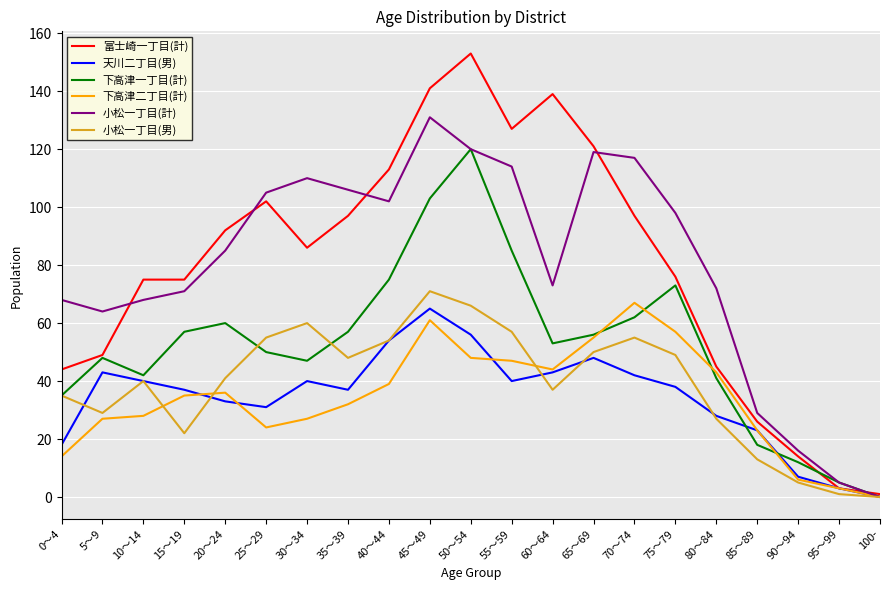

What is the sum of all 天川二丁目(男) values?

726